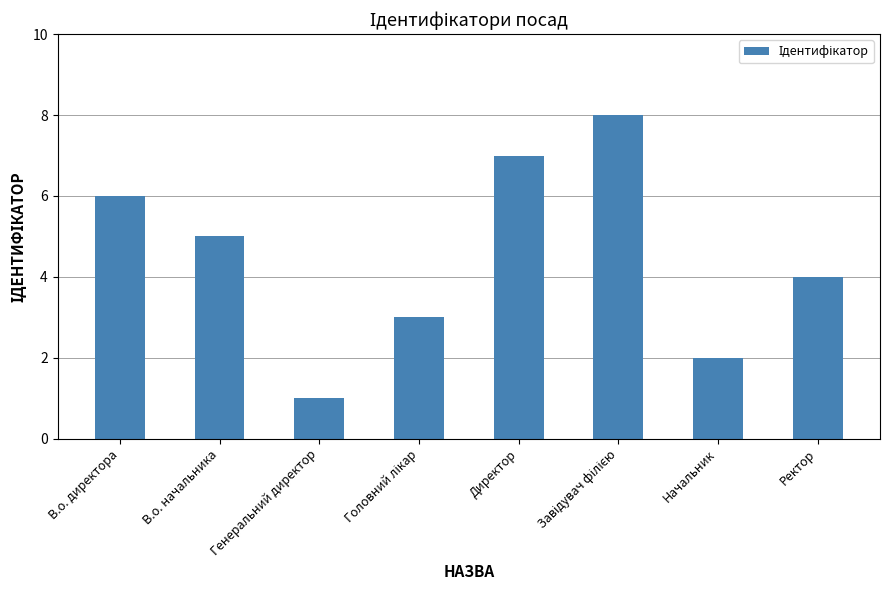

Does the chart contain stacked bars?

No